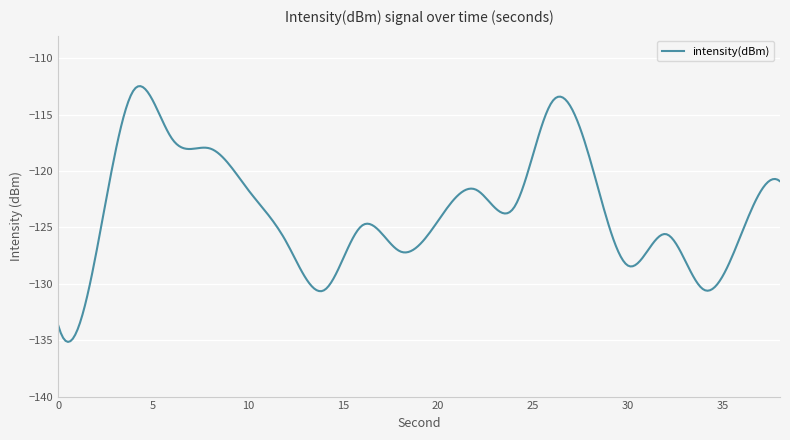

What is the greatest value displayed?

-112.5